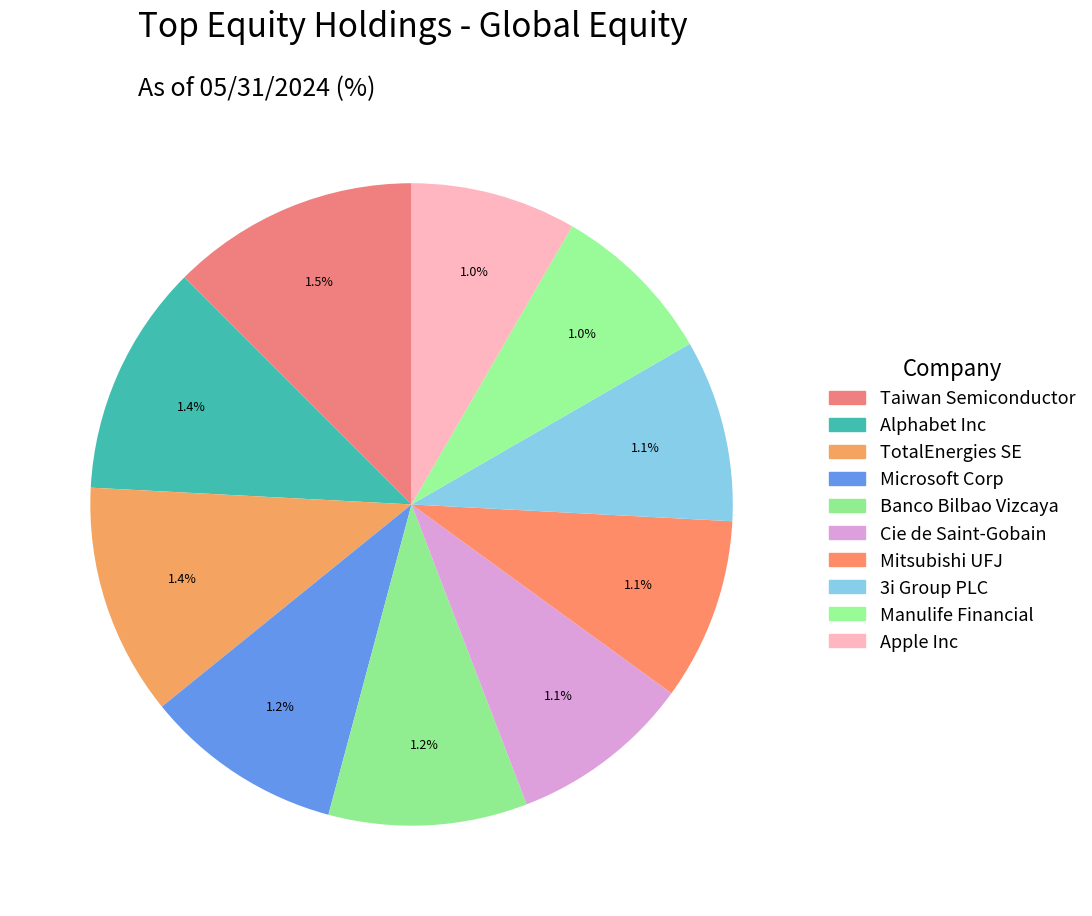

Is it true that Apple Inc is 15% of the pie?

False